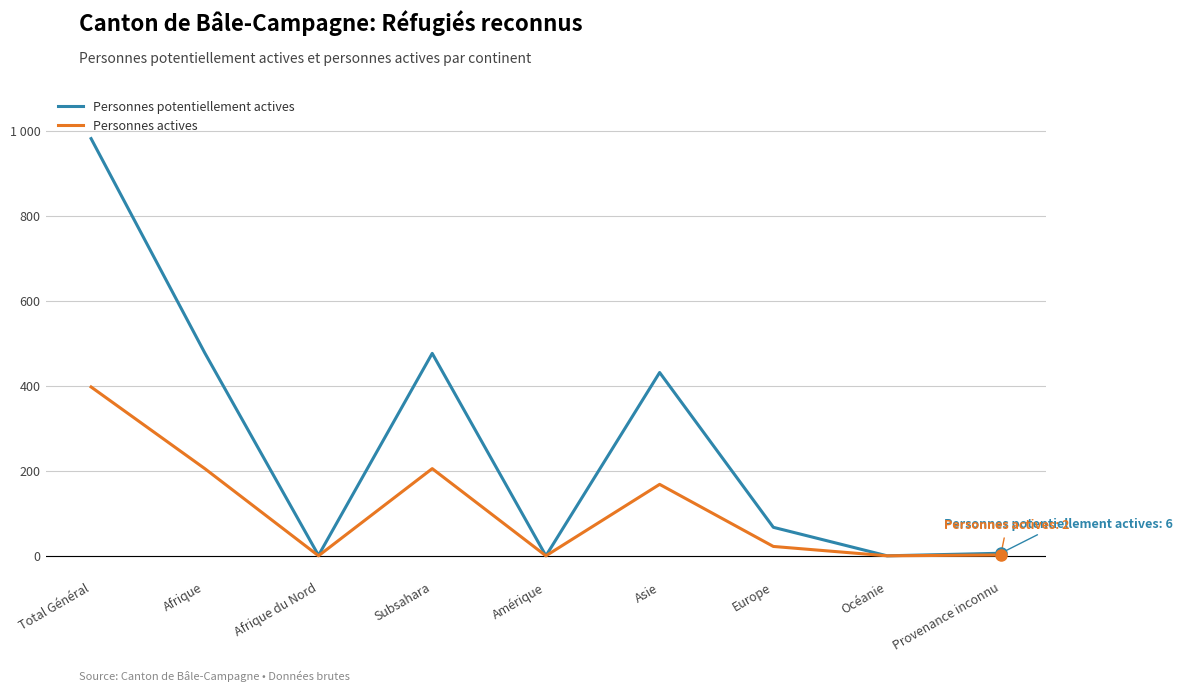

Does the chart display data point markers on the line(s)?

No